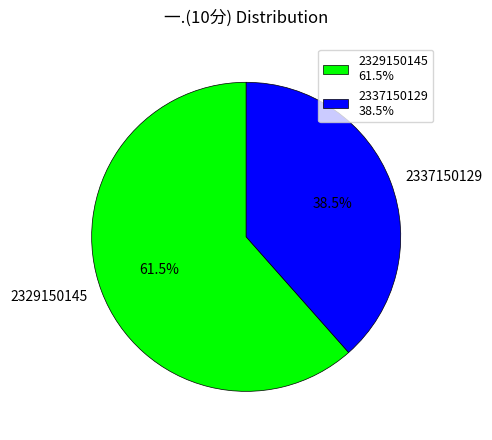

What percentage do 2329150145 and 2337150129 together represent?

100.0%